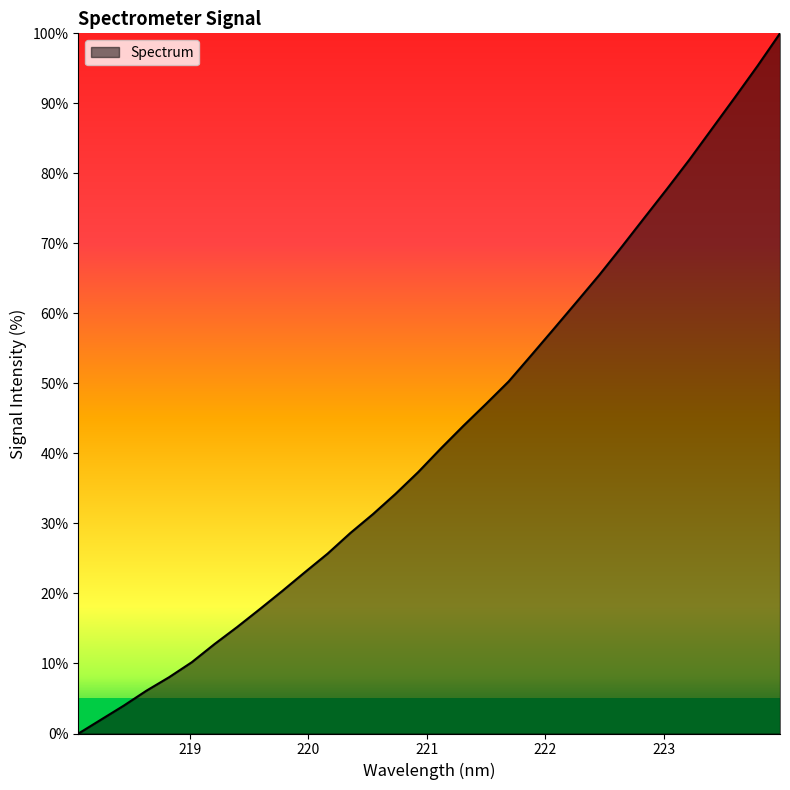

What is the maximum value shown in the chart?

100.0